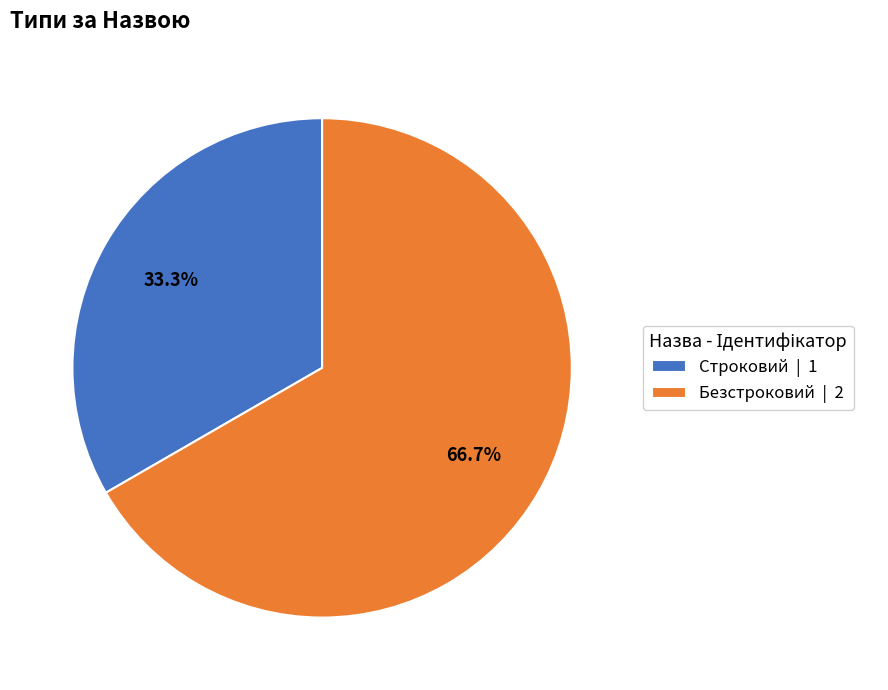

What portion of the pie excludes Безстроковий?

33.3%